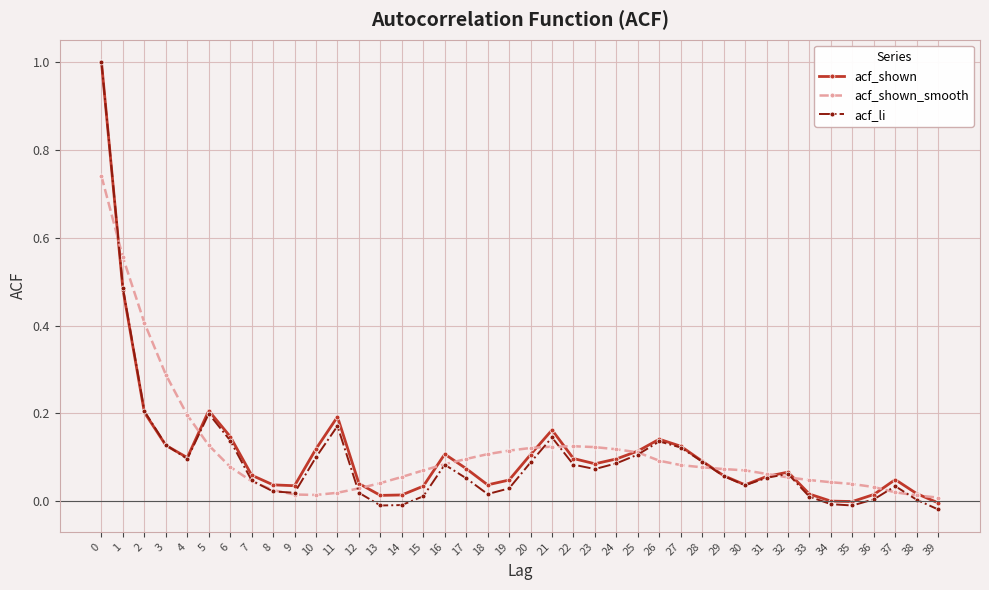

True or false: acf_shown has more than 2 interior local peaks.

True